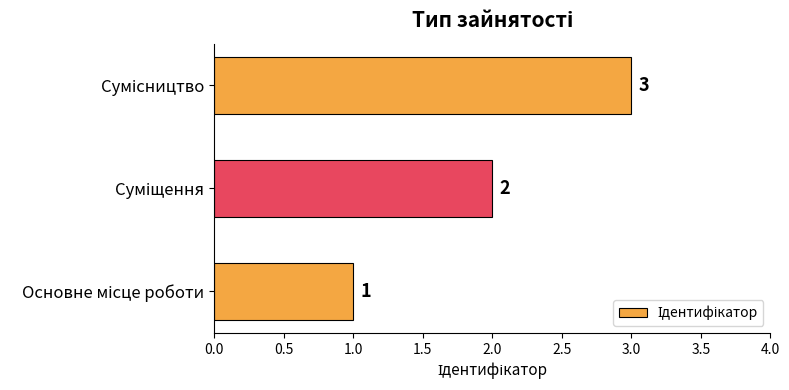

What is the sum of all values?

6